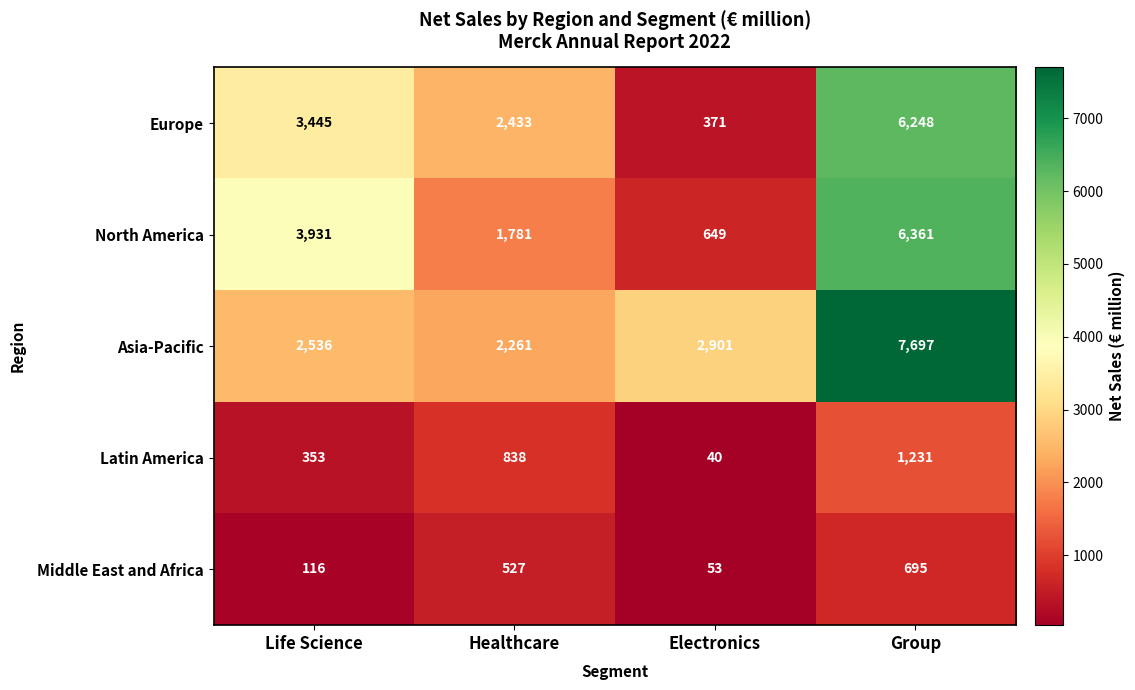

Reading right to left, list all the values displayed in this chart.

Europe: Group=6248	Electronics=371	Healthcare=2433	Life Science=3445
North America: Group=6361	Electronics=649	Healthcare=1781	Life Science=3931
Asia-Pacific: Group=7697	Electronics=2901	Healthcare=2261	Life Science=2536
Latin America: Group=1231	Electronics=40	Healthcare=838	Life Science=353
Middle East and Africa: Group=695	Electronics=53	Healthcare=527	Life Science=116